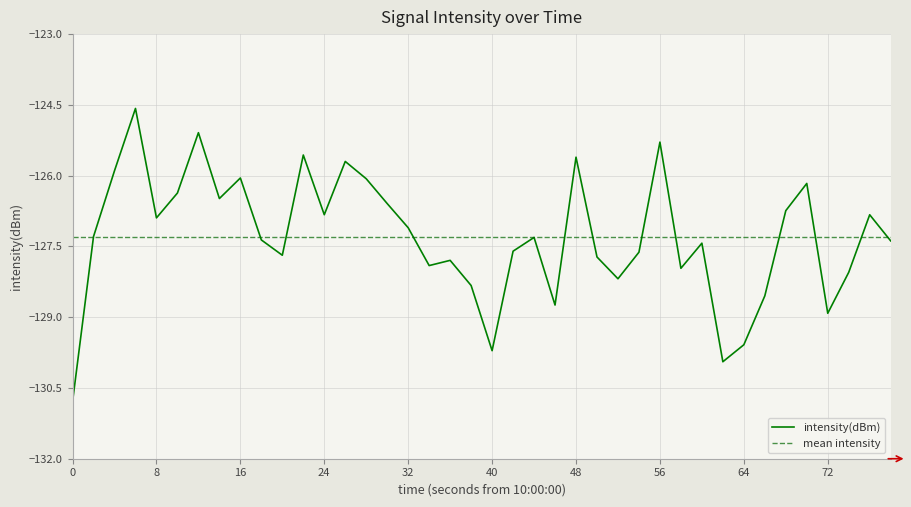

The intensity(dBm) series shows -188.0 at 72. True or false?

False